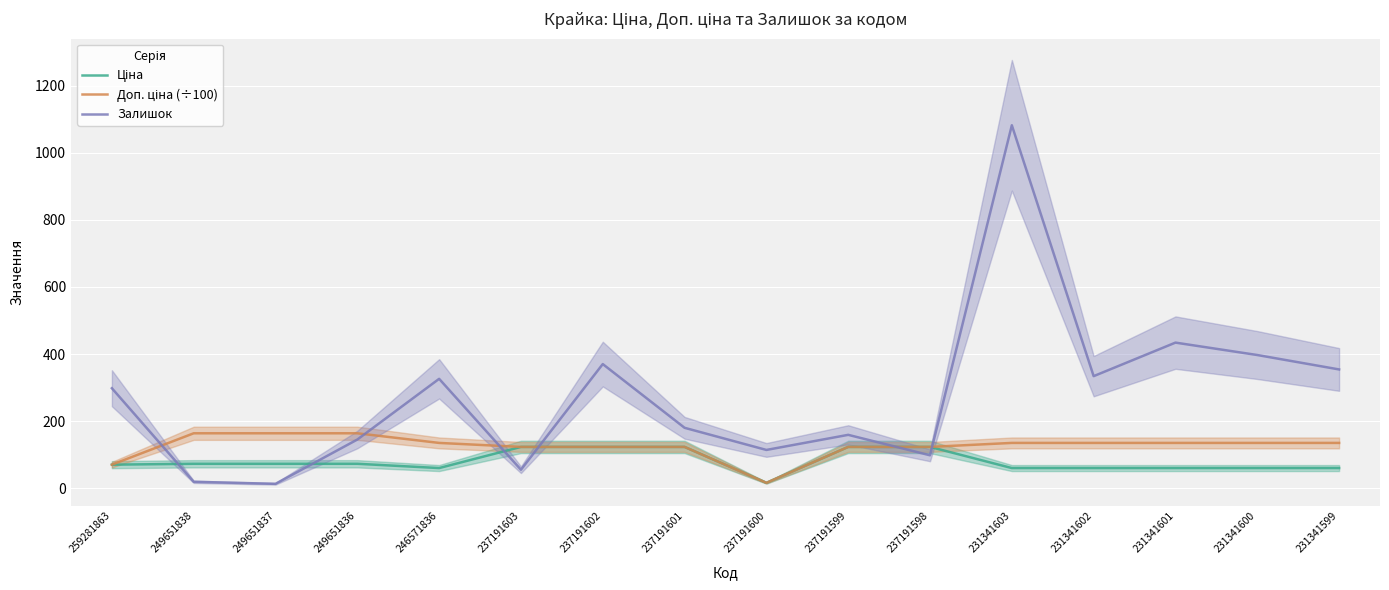

What are all the series names shown in the legend?

Ціна, Доп. ціна (÷100), Залишок